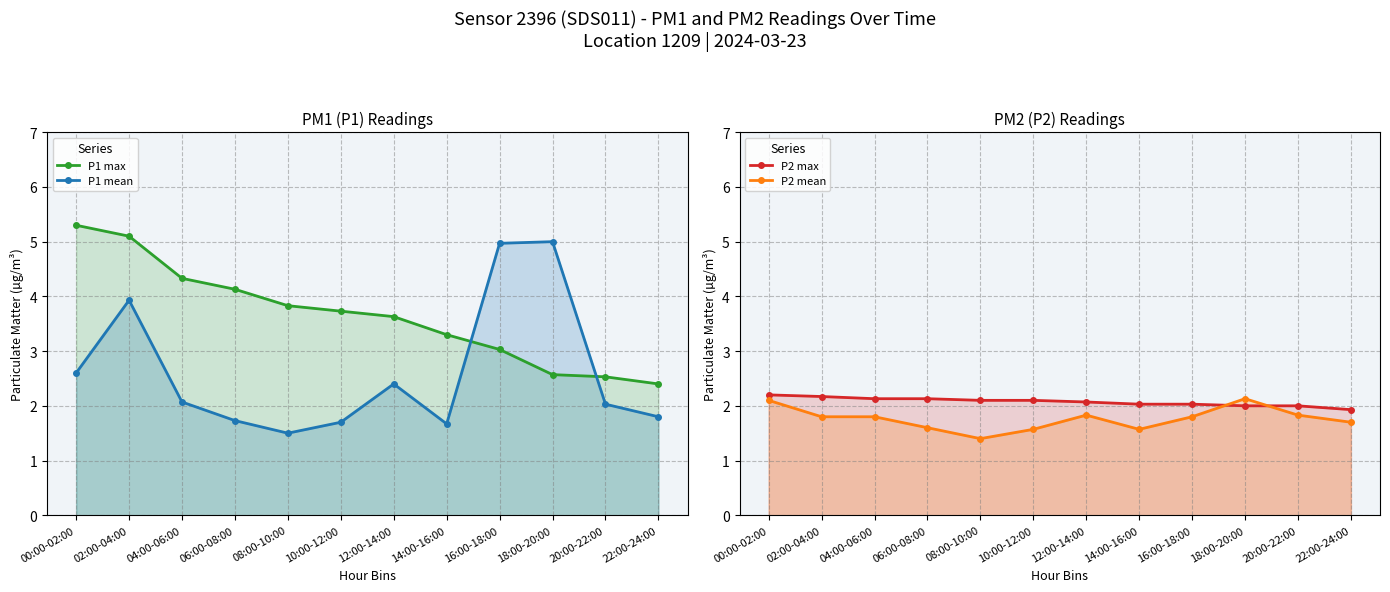

What is the value of the P2 max point at the 10th from the left?

2.0